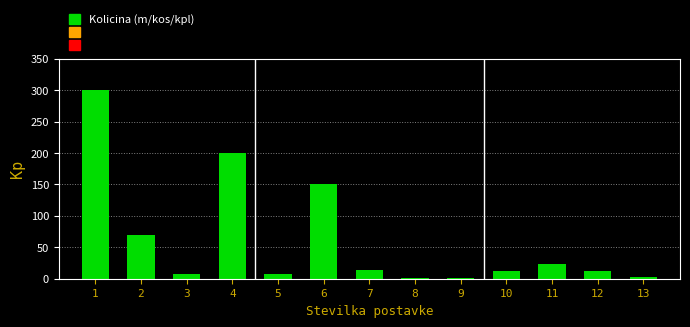

What is the sum of all values?

802